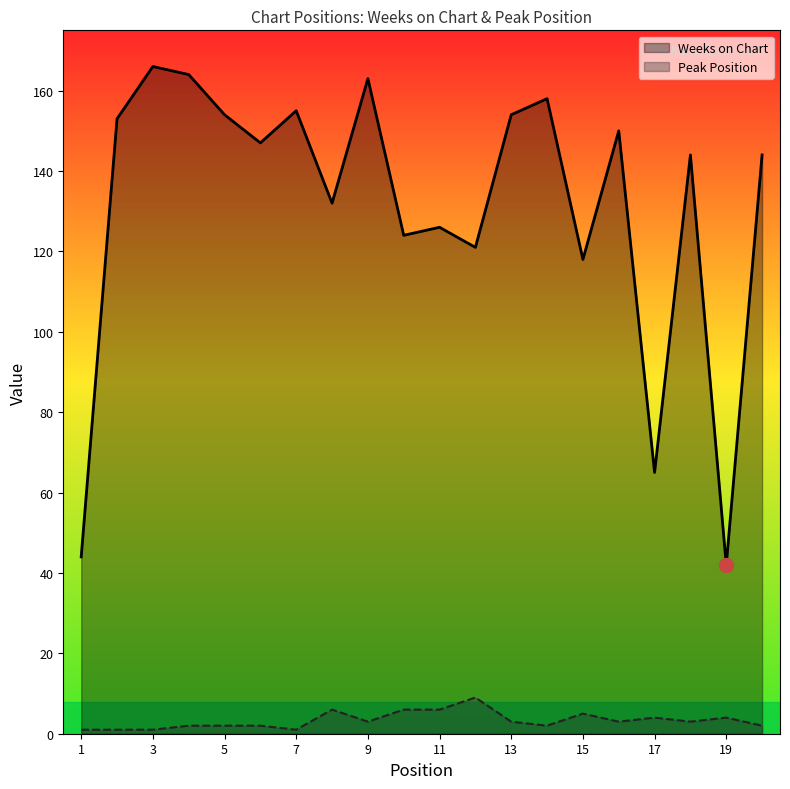

How many distinct data groups are displayed?

2